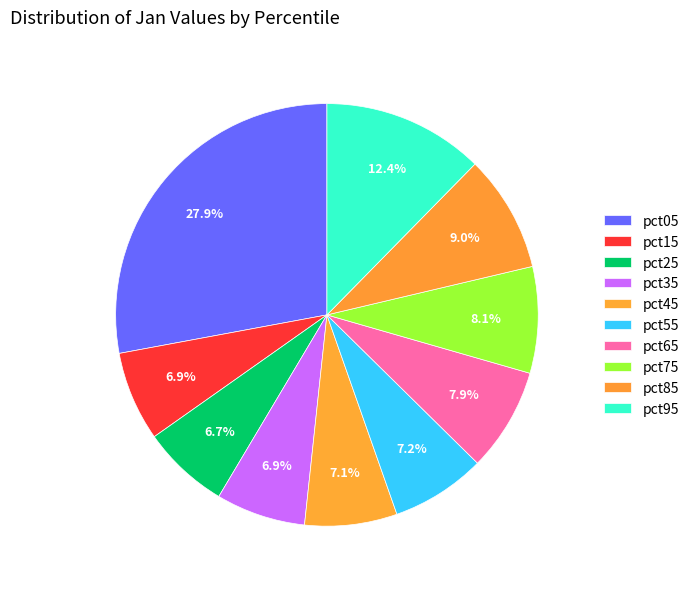

Does pct05 account for over 50% of the chart?

No